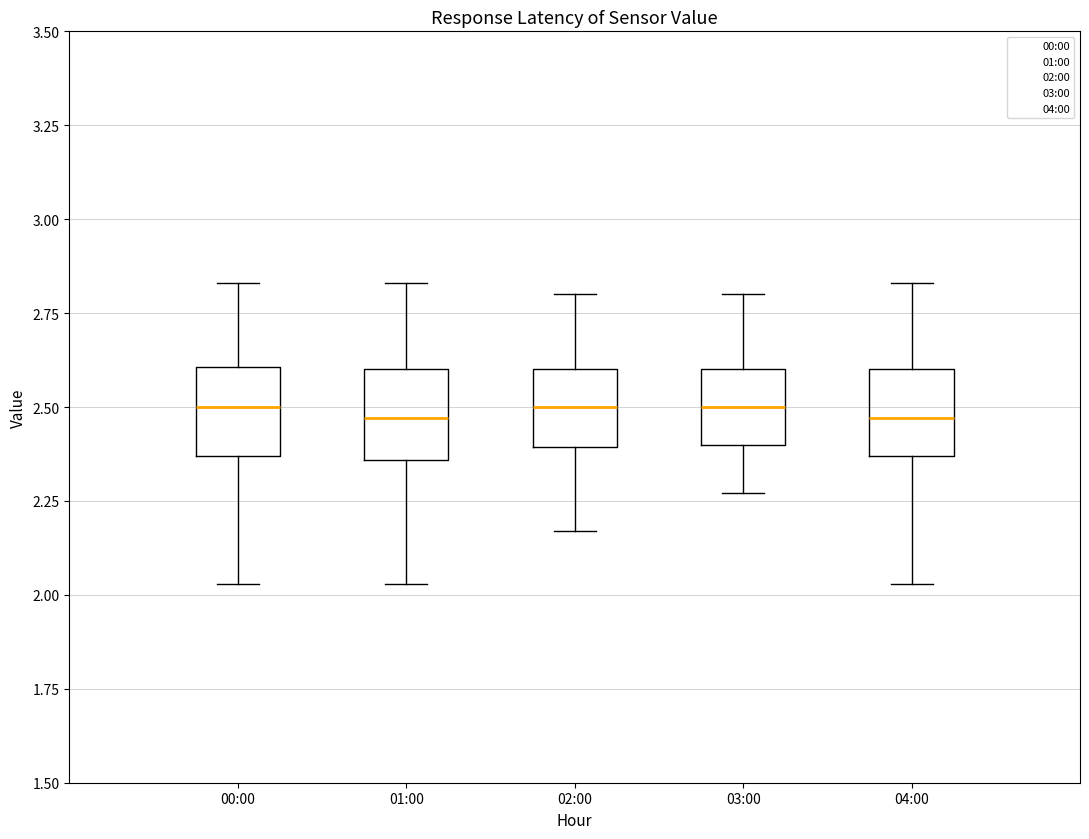

Reading left to right, transcribe this box plot: for each box, give where its median line is, the range the box spans, and where its two whiskers end, as read against the y-axis. The values are not printed on the chart, so give them approximately, as read against the axis.

00:00: median 2.50, box 2.35 to 2.60, whiskers 2.05 to 2.85
01:00: median 2.45, box 2.35 to 2.60, whiskers 2.05 to 2.85
02:00: median 2.50, box 2.40 to 2.60, whiskers 2.15 to 2.80
03:00: median 2.50, box 2.40 to 2.60, whiskers 2.25 to 2.80
04:00: median 2.45, box 2.35 to 2.60, whiskers 2.05 to 2.85